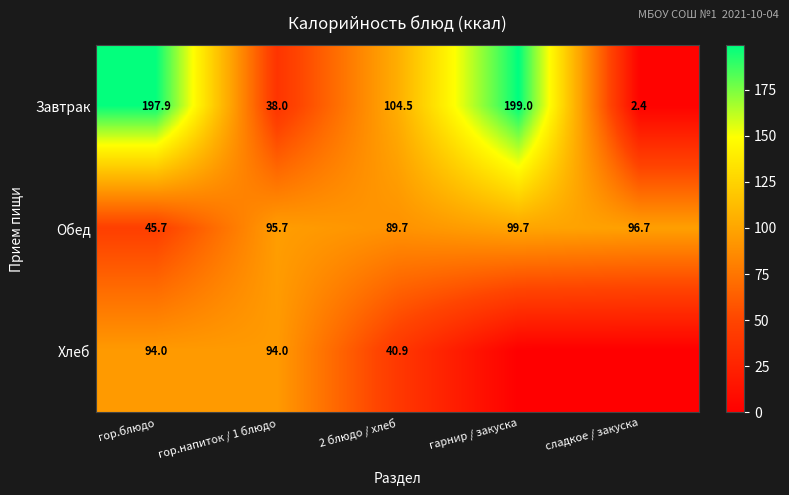

The Обед series shows 156.8 at 2 блюдо / хлеб. True or false?

False